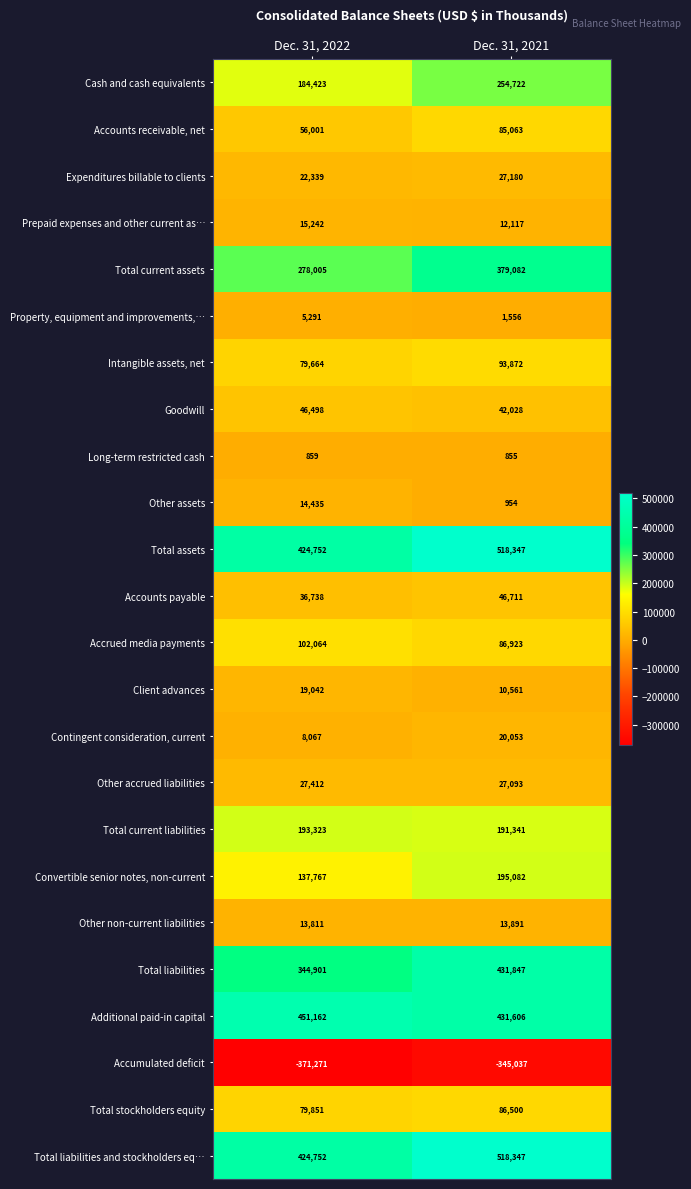

Which series changed the most between Dec. 31, 2022 and Dec. 31, 2021?

Total current assets